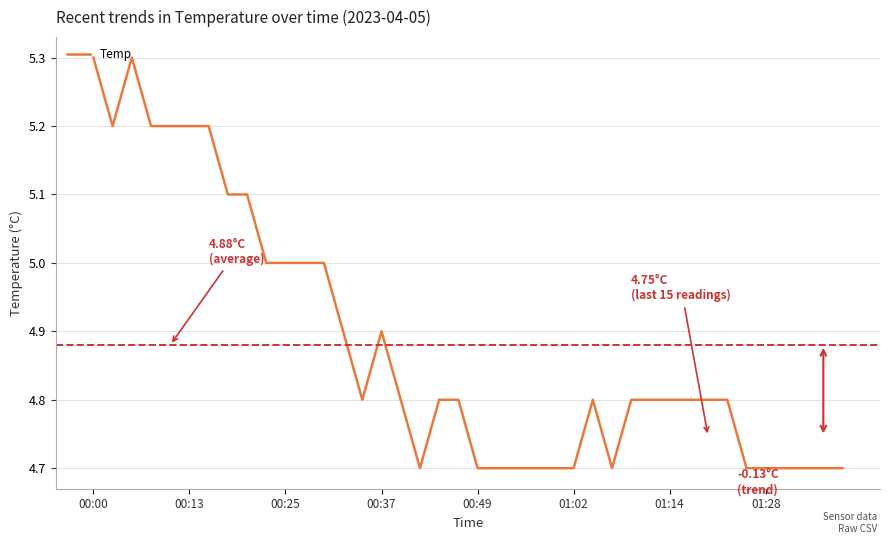

What is the difference between the maximum and minimum values?

0.6